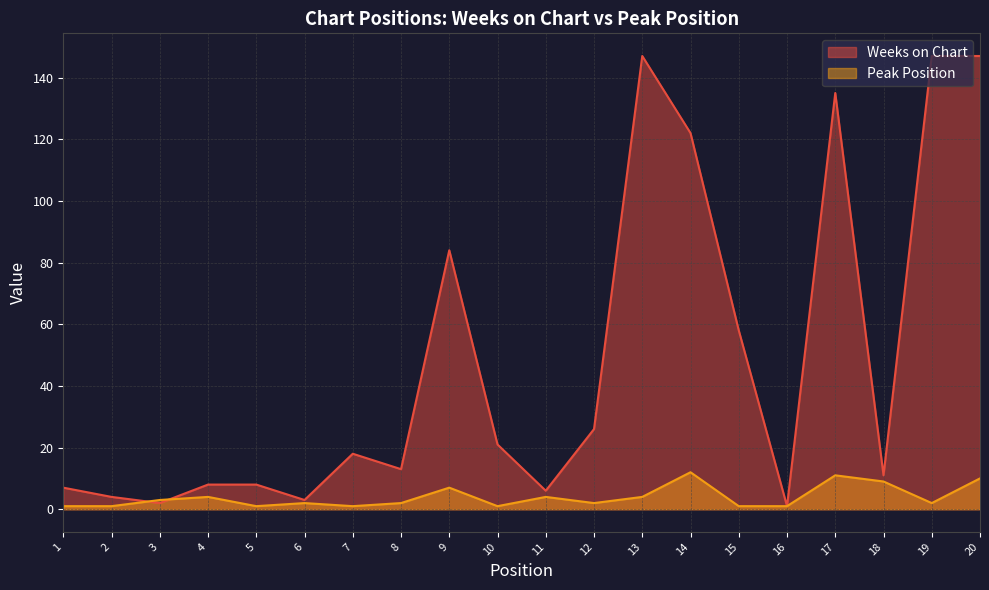

At how many categories does at least one series exceed 71?

6